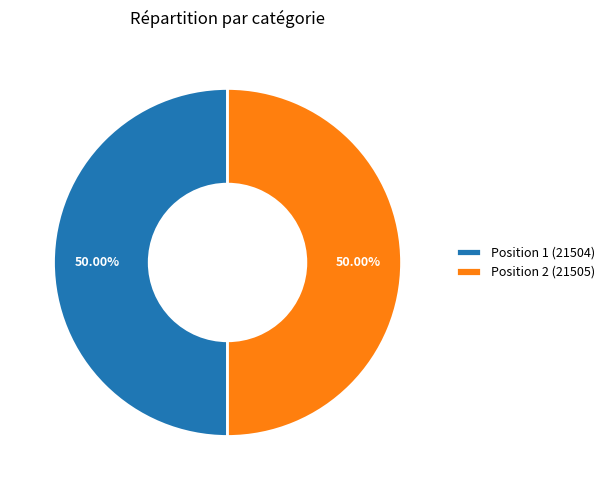

Is the sum of Position 1 (21504) and Position 2 (21505) greater than half?

Yes